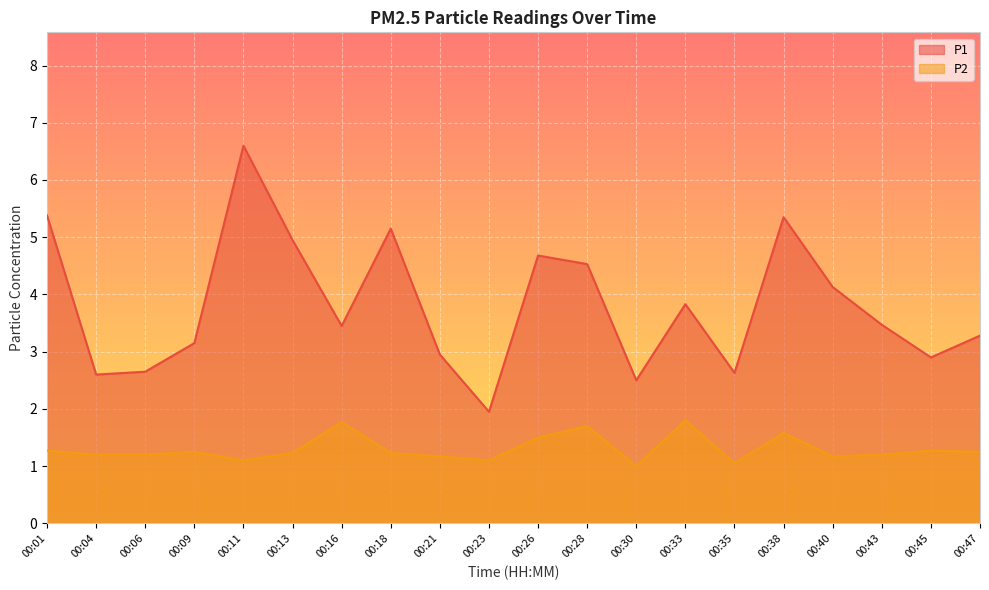

How many lines are shown in the chart?

2